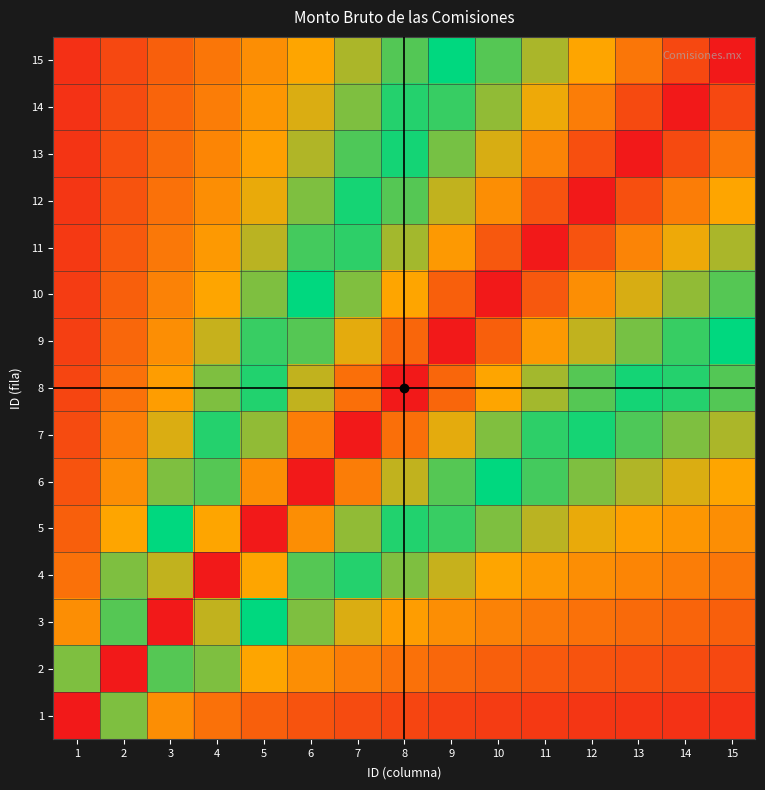

At how many categories does at least one series exceed 0?

15